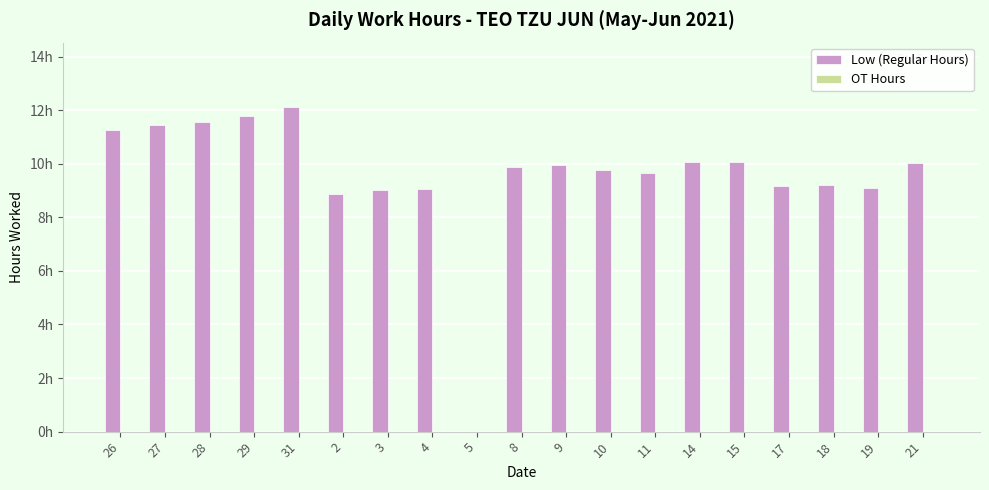

Are the bars horizontal?

No